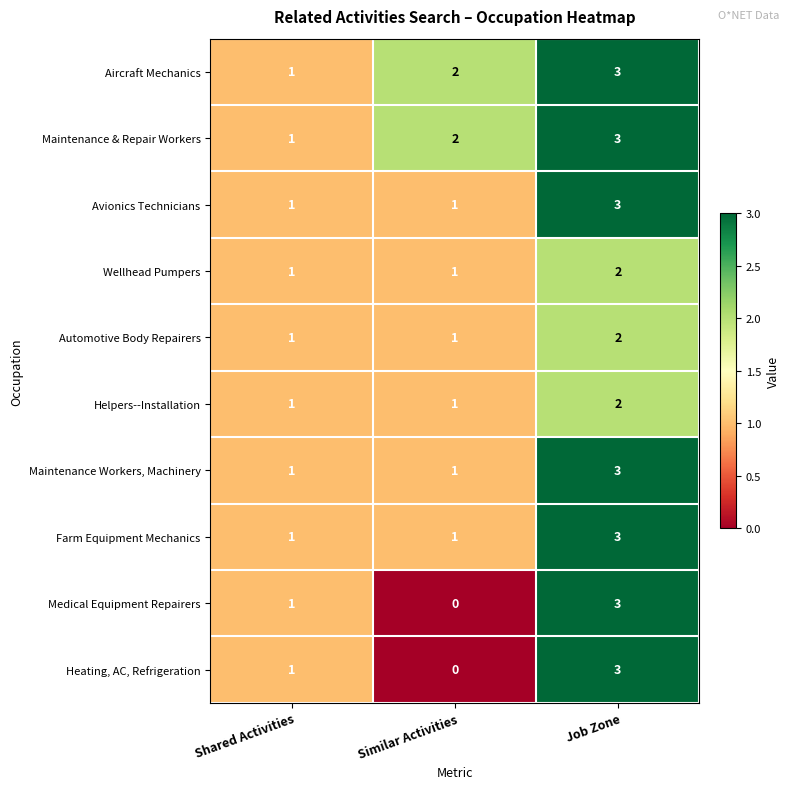

True or false: Heating, AC, Refrigeration has a value of -2 at Similar Activities.

False